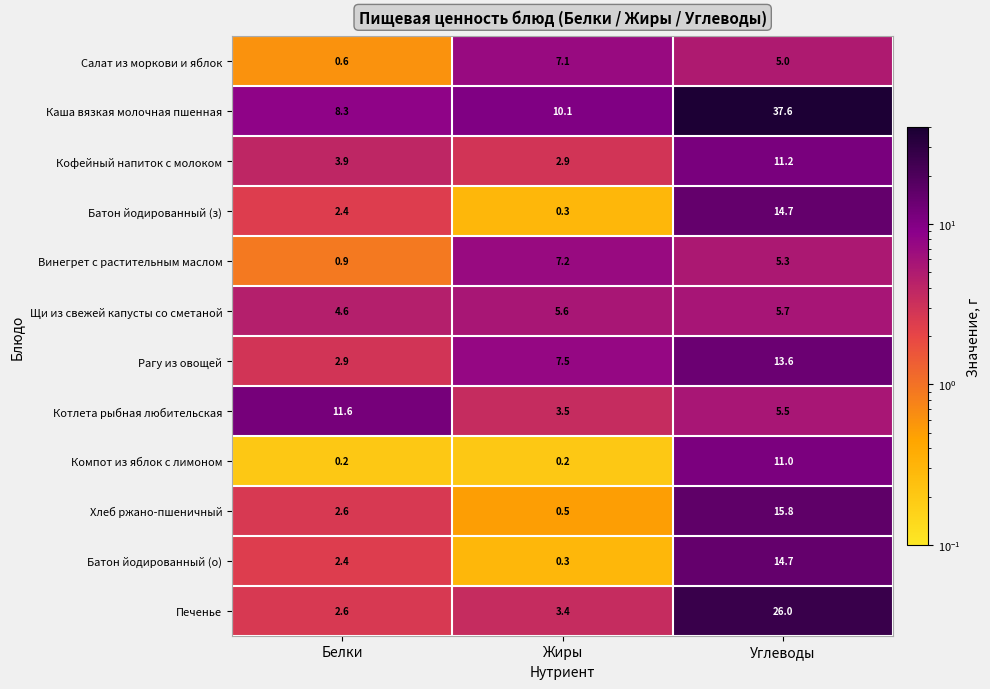

List the labels in order of Батон йодированный (о) value, smallest first.

Жиры, Белки, Углеводы